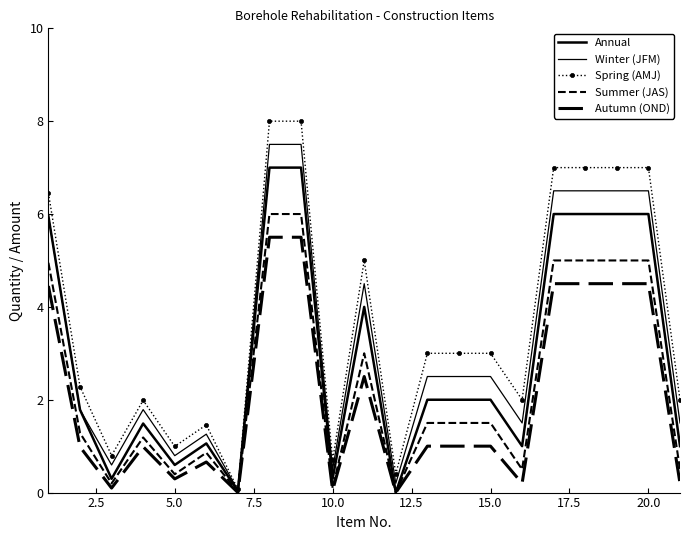

What is the sum of all Spring (AMJ) values?

77.1